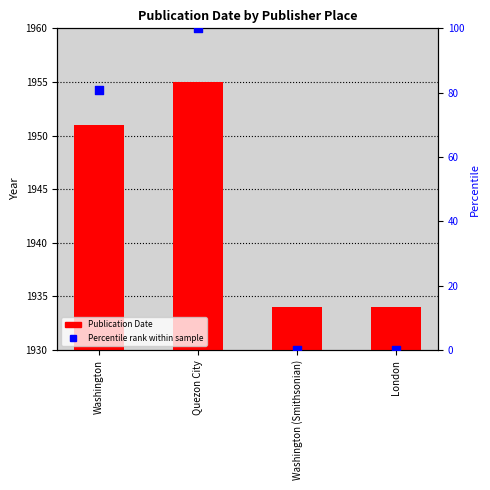

Which series reaches the minimum Y coordinate?

Percentile rank